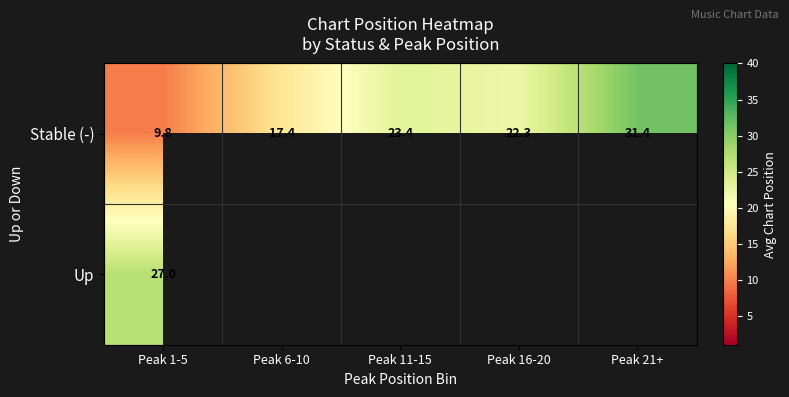

At Peak 1-5, list the series in order from smallest to largest.

Stable (-), Up